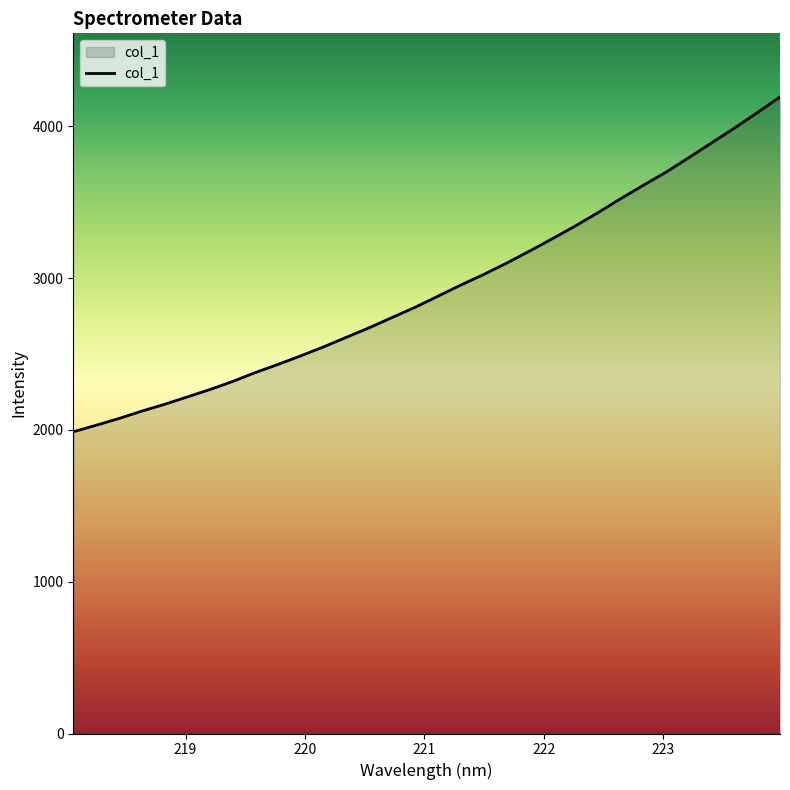

What is the greatest value displayed?

4193.2